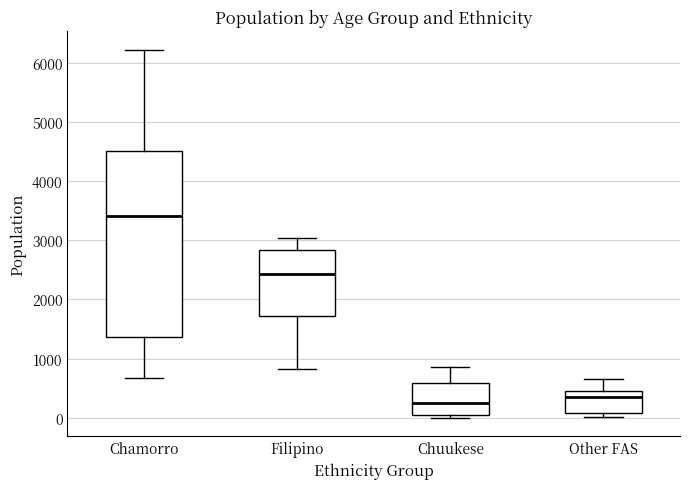

Where does the upper whisker of the box for Other FAS end on the y-axis? The values are not printed on the chart, so give them approximately, as read against the axis.

700